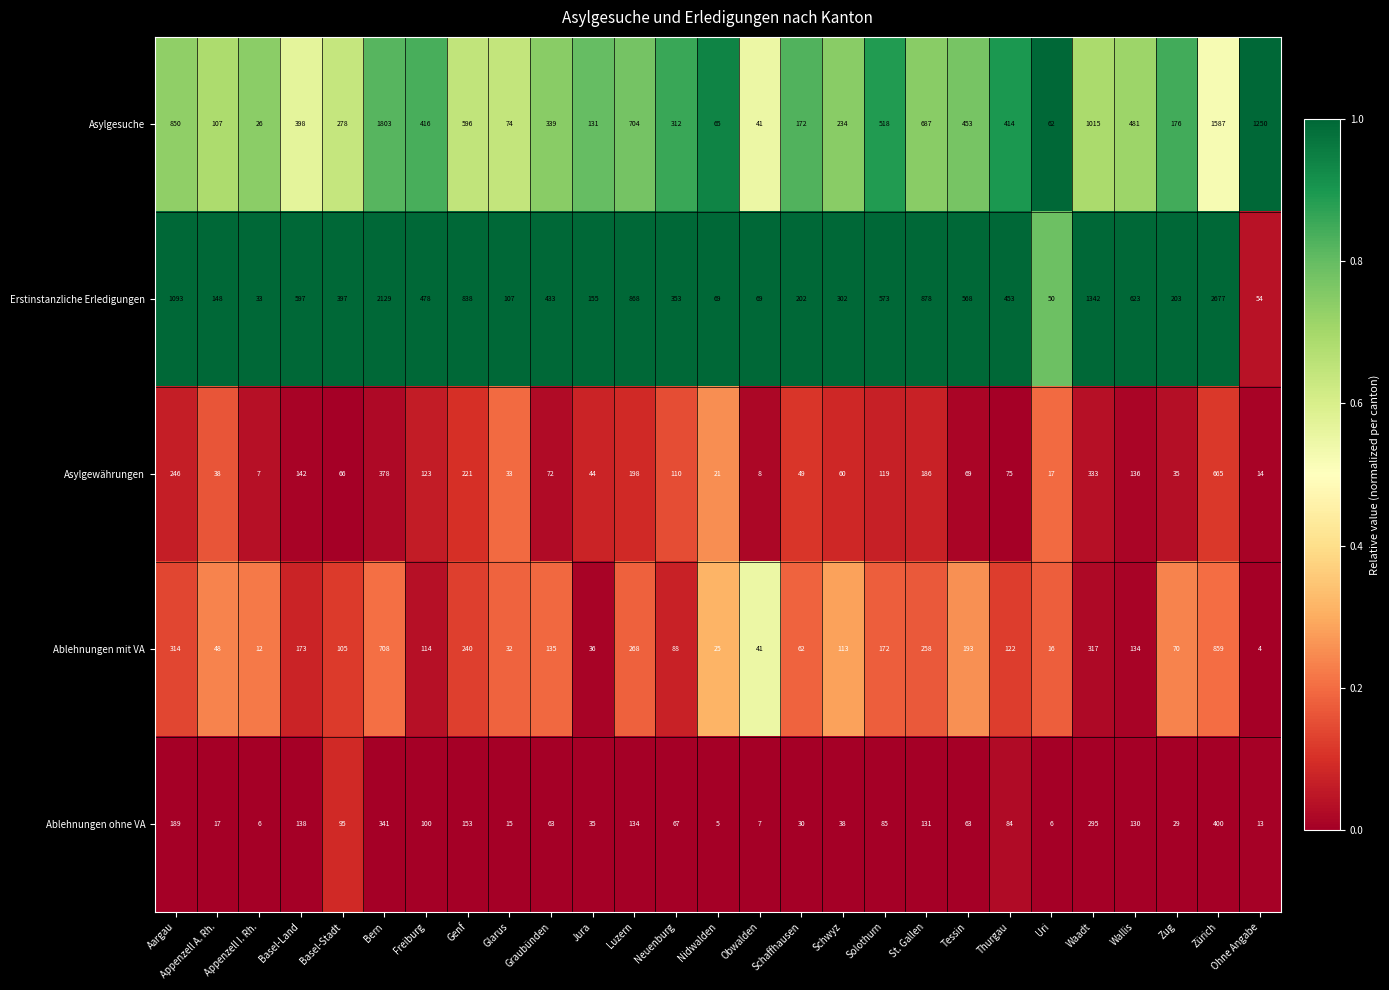

What is the sum of the Asylgesuche values at Zug and Luzern?

880